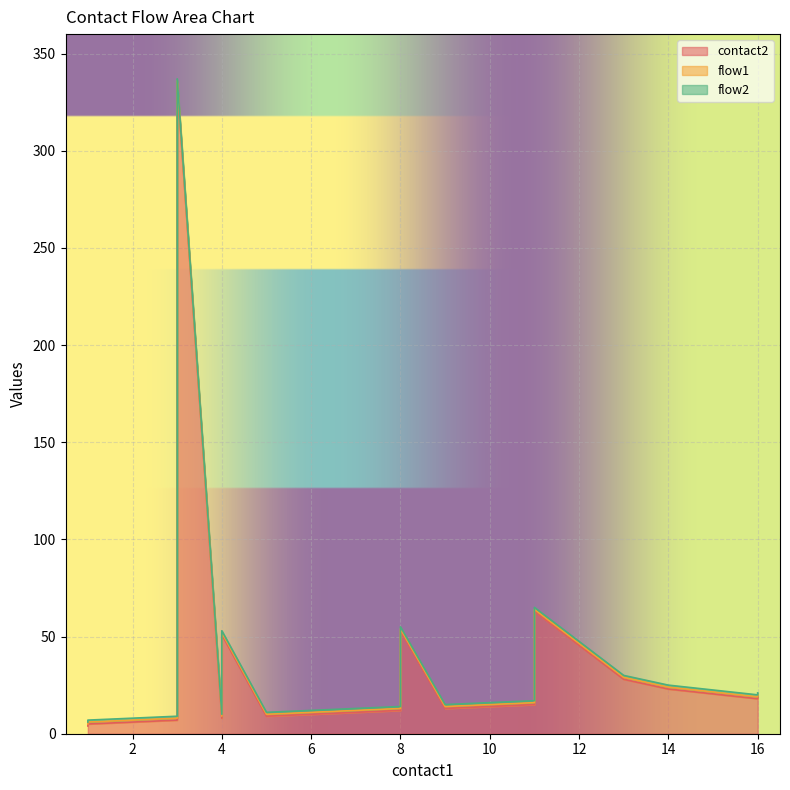

Between 4 and 10, which series saw the biggest shift?

contact2